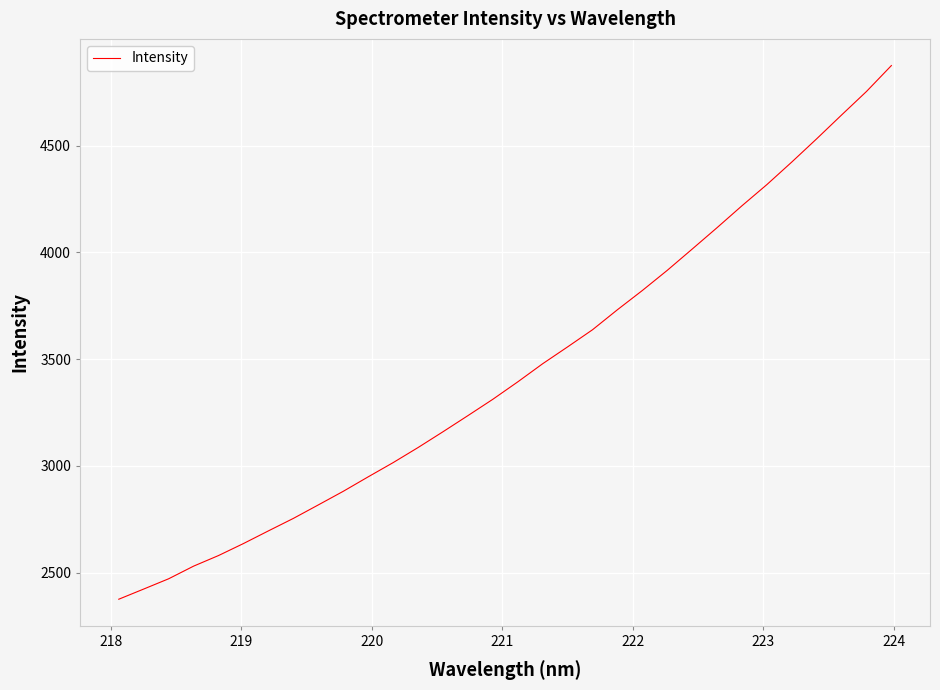

What is the greatest value displayed?

4874.4